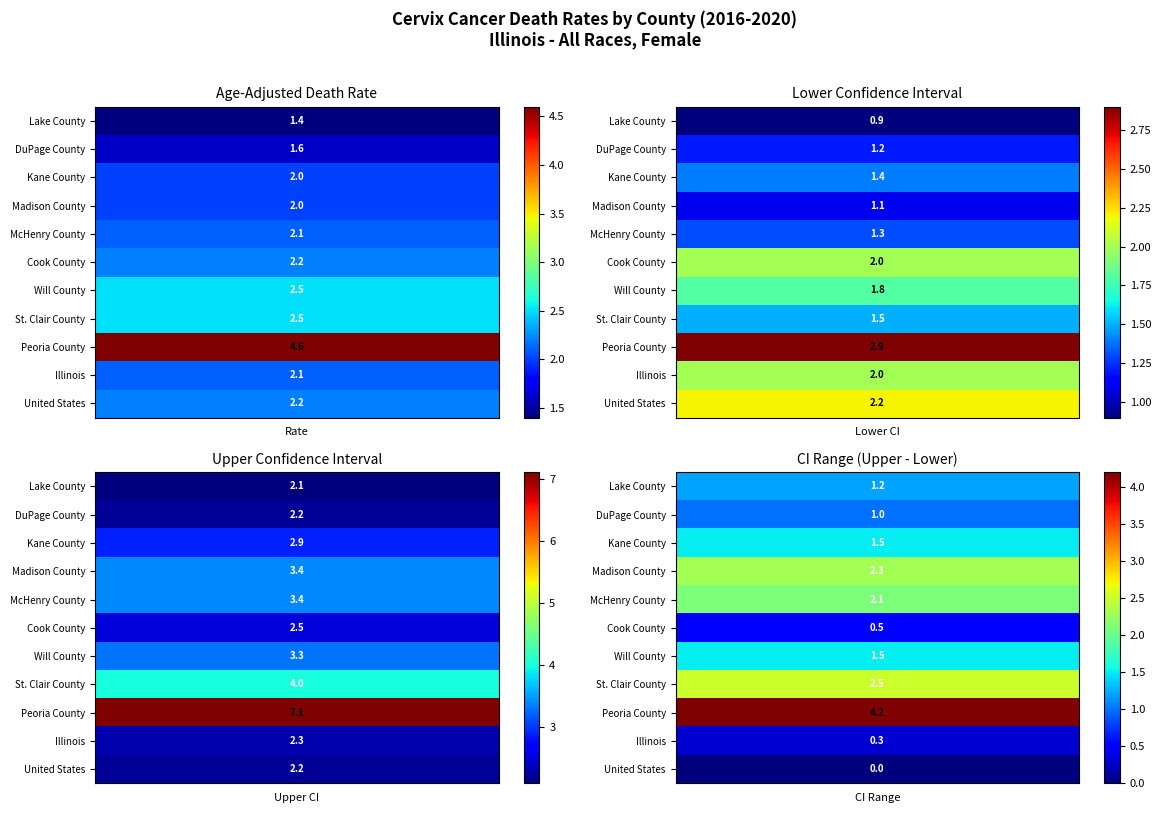

Which series has the largest total across all categories?

Peoria County